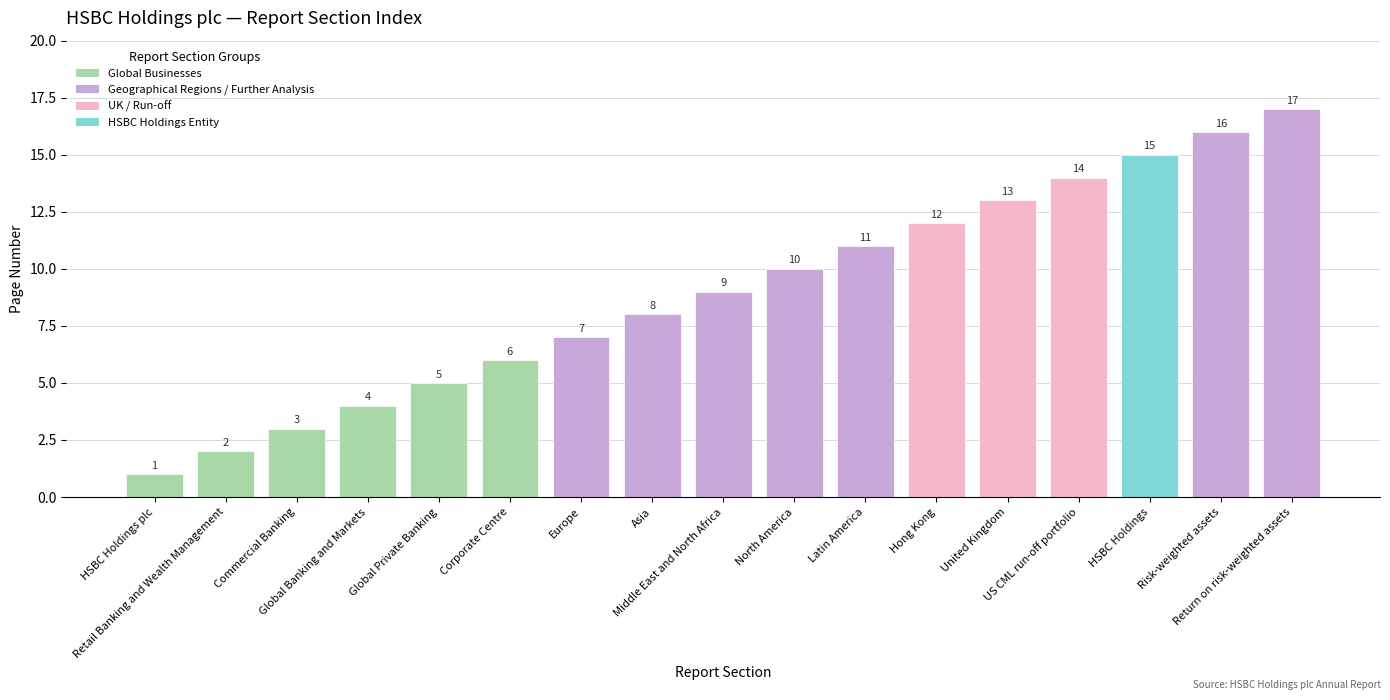

What is the value of the 5th bar from the left?

5